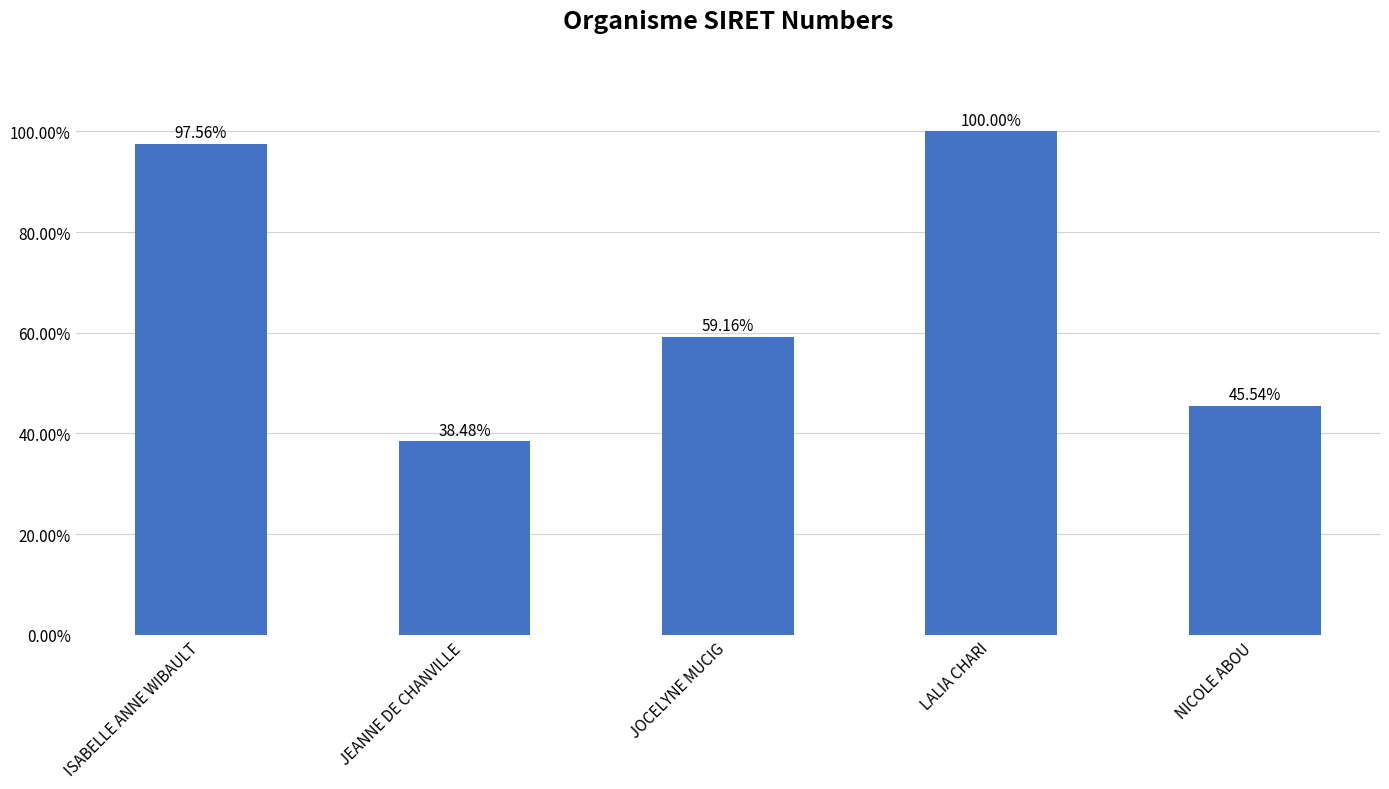

What is the difference between the maximum and second lowest values?

54.5